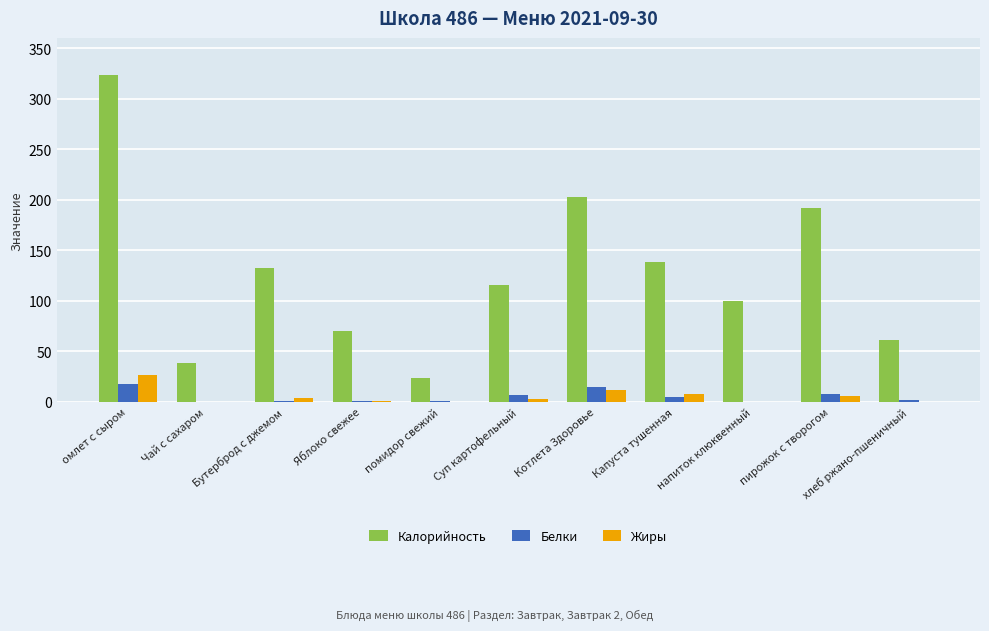

The value of Калорийность at хлеб ржано-пшеничный is 61.2. True or false?

True